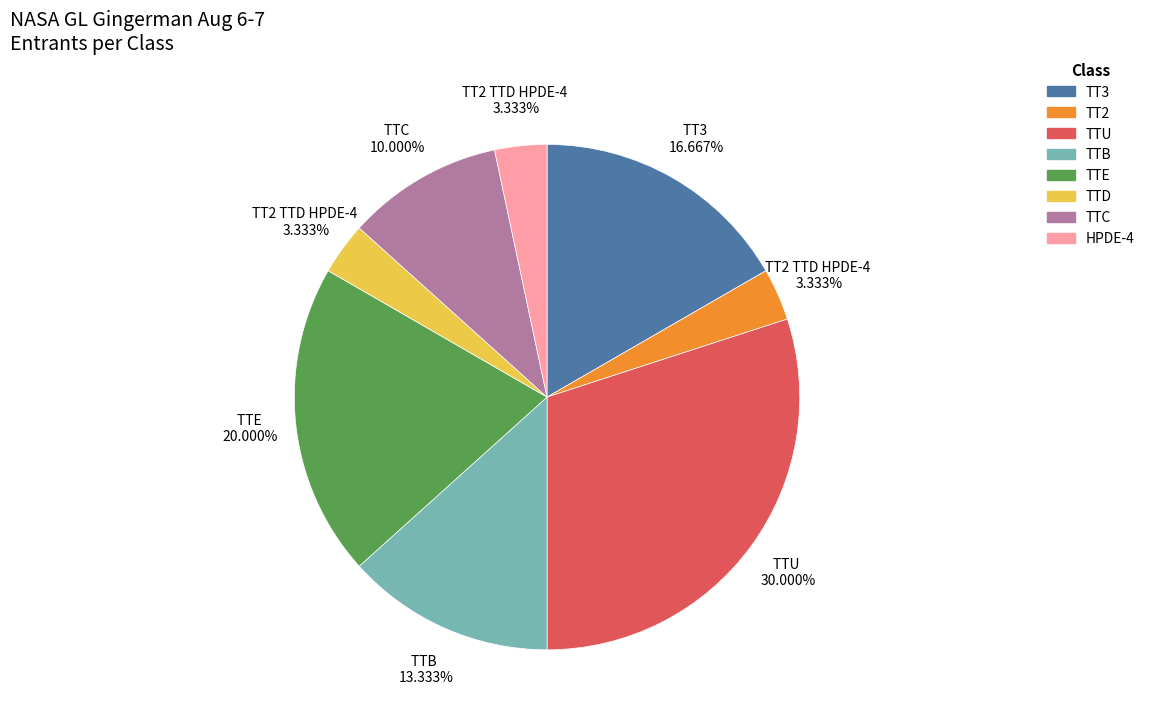

What percentage is the TT3 slice, to the nearest percent?

17%